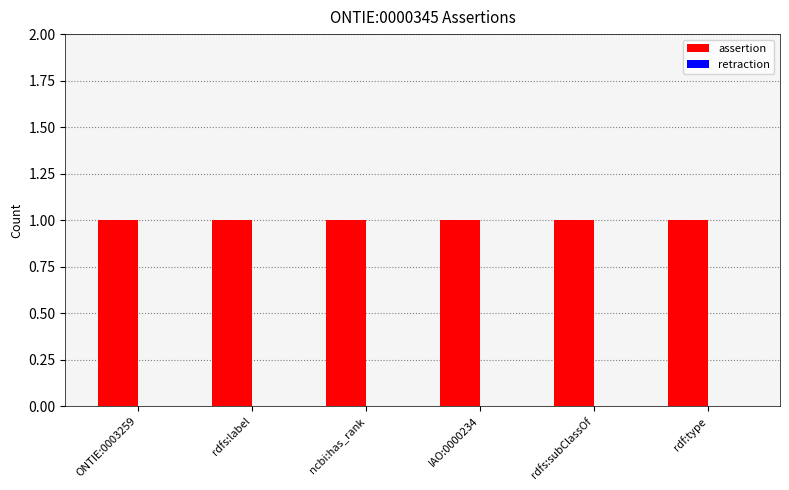

How many bars are there in total?

12